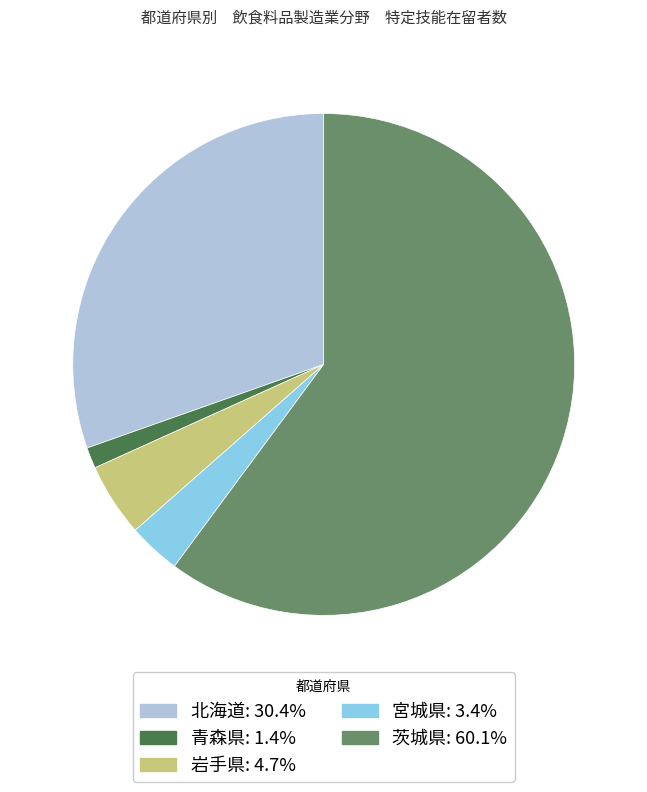

Is 宮城県: 3.4% the majority of the pie?

No